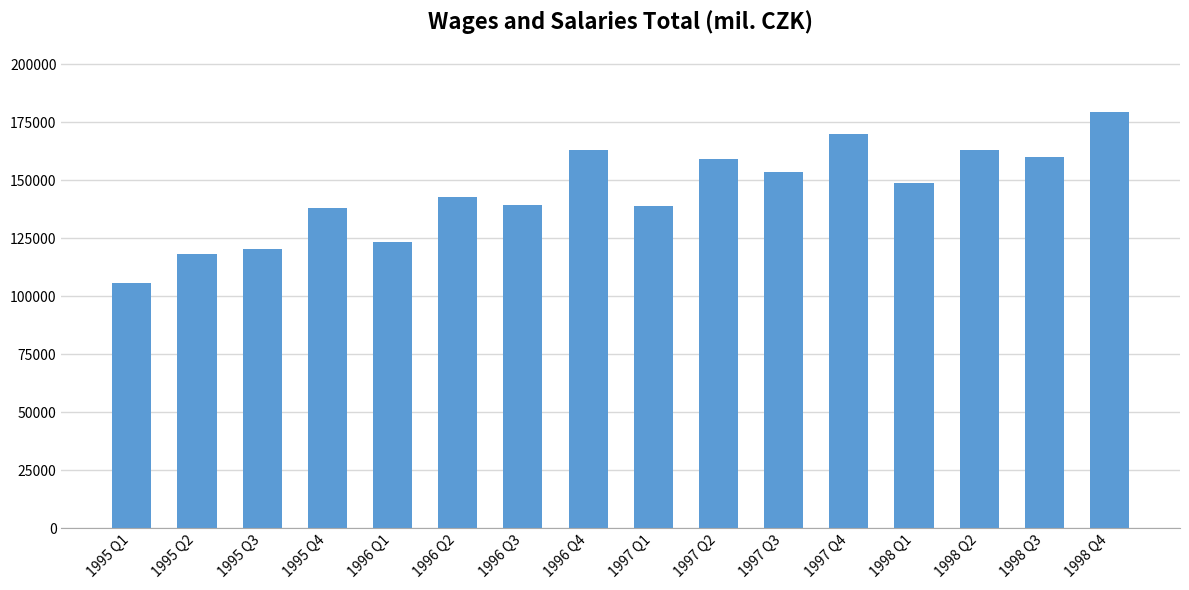

At which category does the chart reach its peak across all series?

1998 Q4